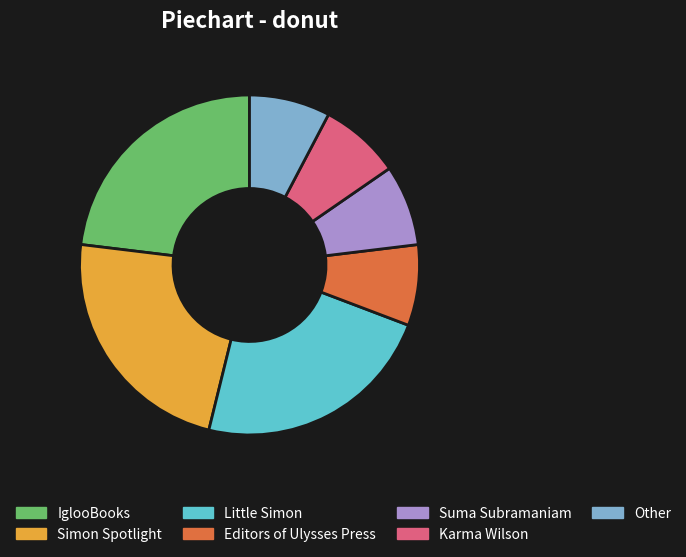

Do Karma Wilson and IglooBooks together represent more than half of the pie?

No